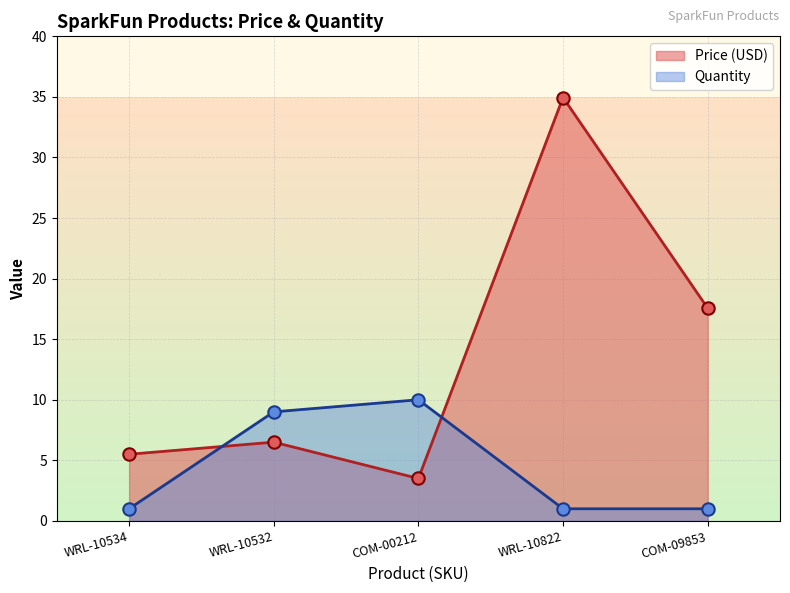

Which series contains the highest Y value?

Price (USD)